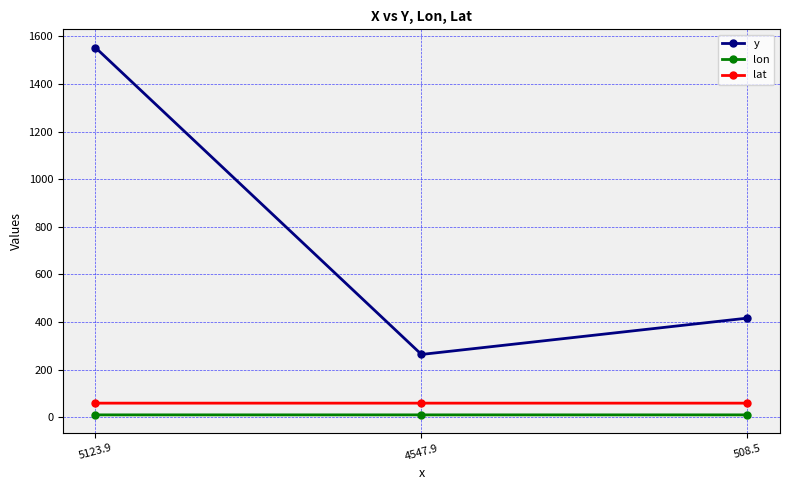

The value of y at 4547.9 is 264.3. True or false?

True